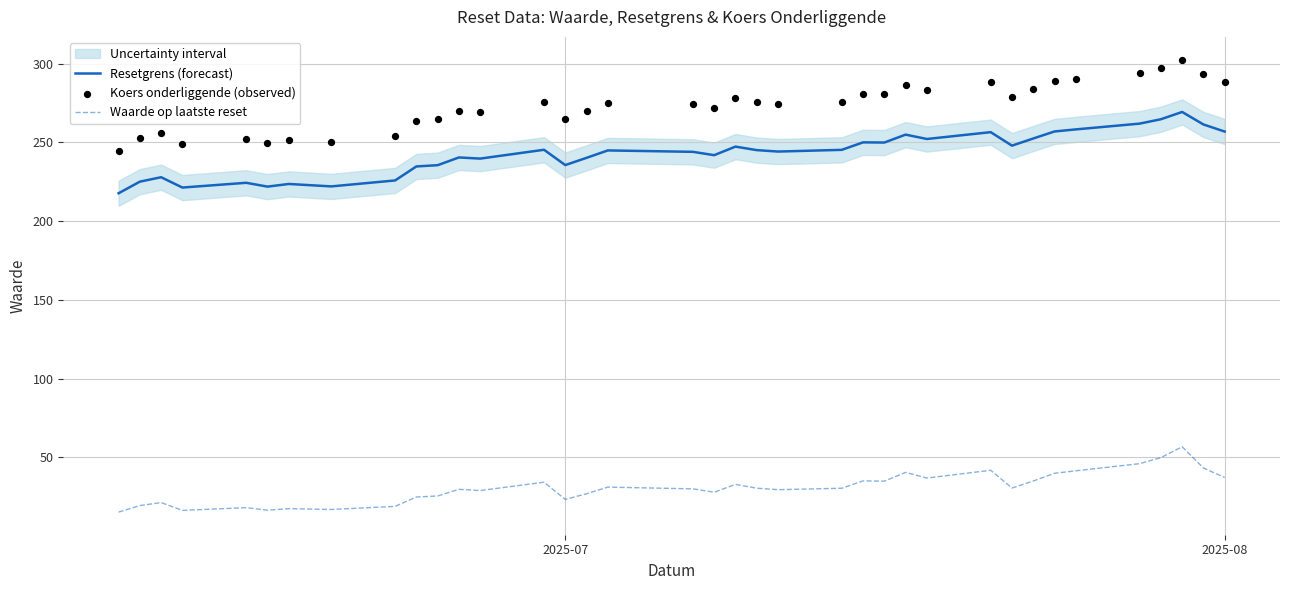

True or false: Waarde op laatste reset and Resetgrens (forecast) intersect in this chart.

False